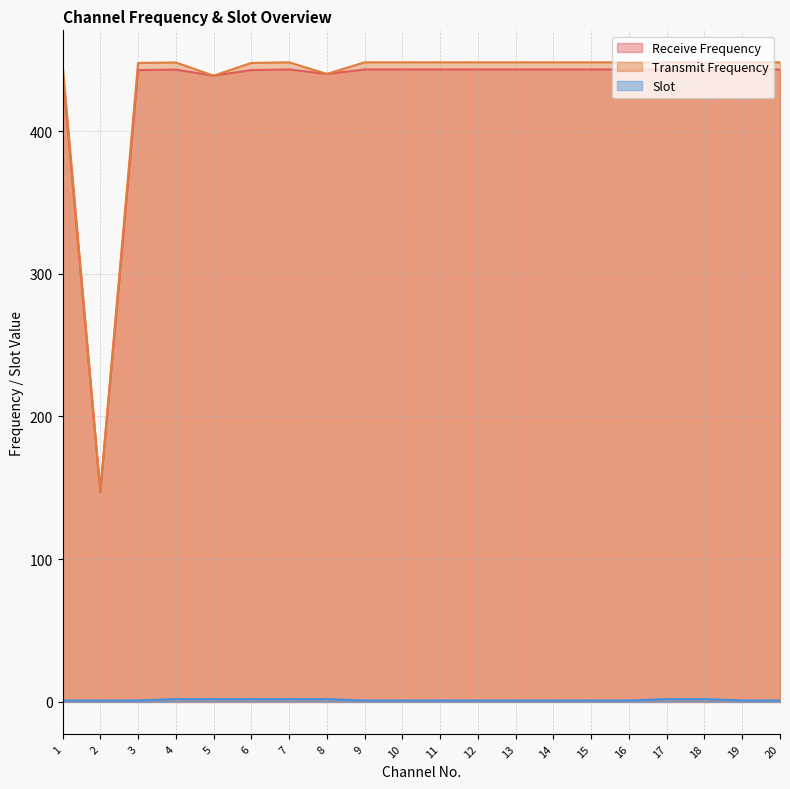

Where is Receive Frequency nearest to the value 295?

5